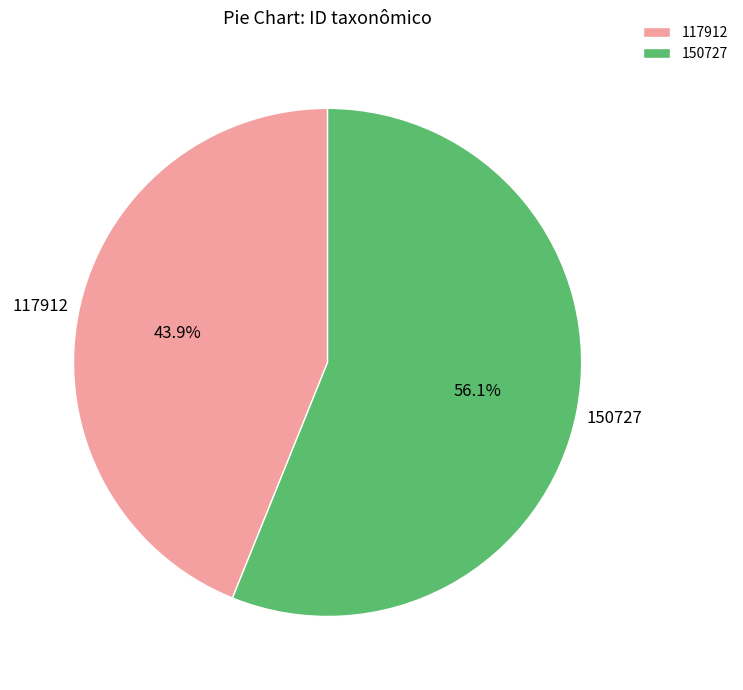

True or false: 150727 accounts for 42% of the total.

False